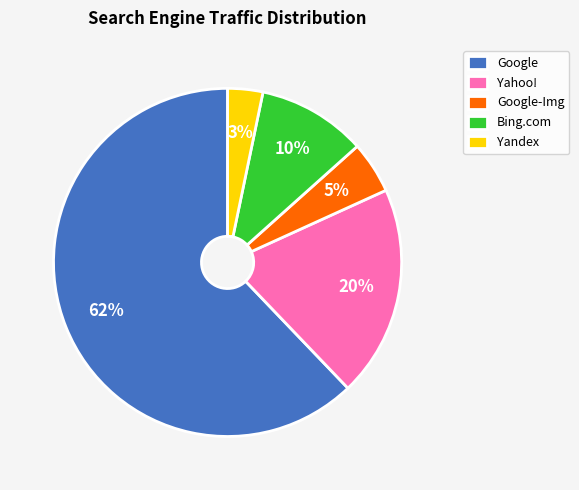

Is Google the majority of the pie?

Yes